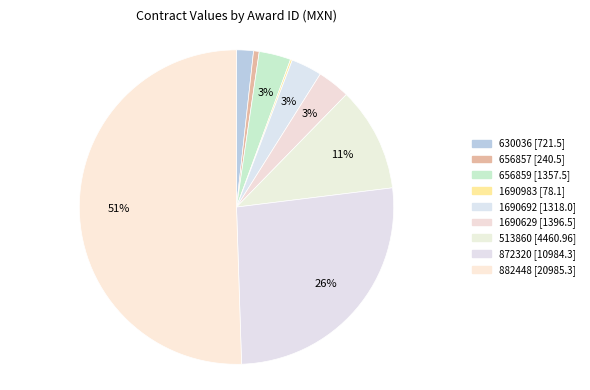

To the nearest percent, what percentage of the pie is 882448?

51%